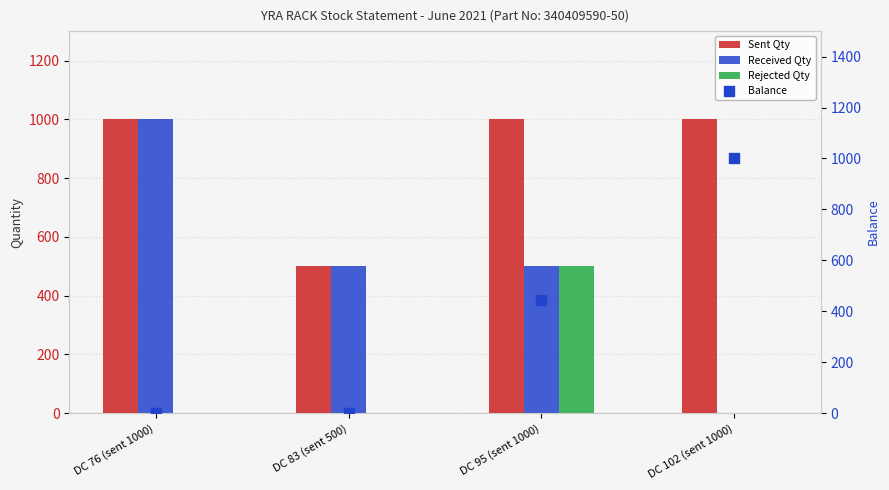

Which series reaches the maximum Y coordinate?

Sent Qty